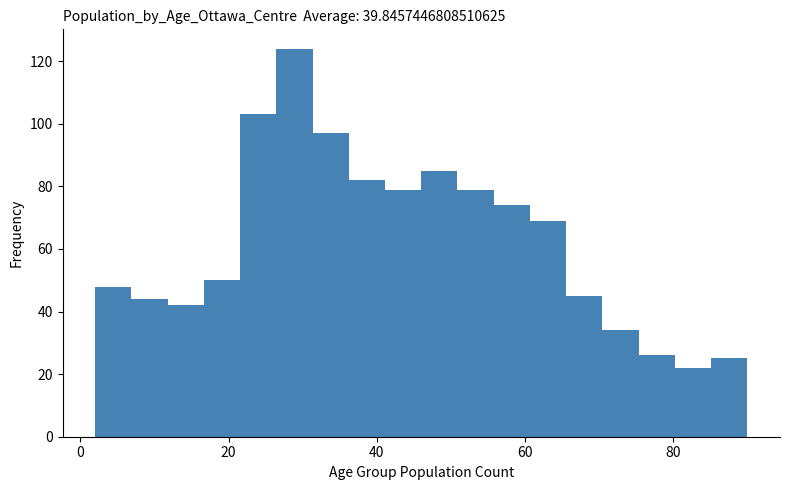

Around what value on the x-axis is the tallest bar? Give the approximate position of its centre, as read against the axis.

28